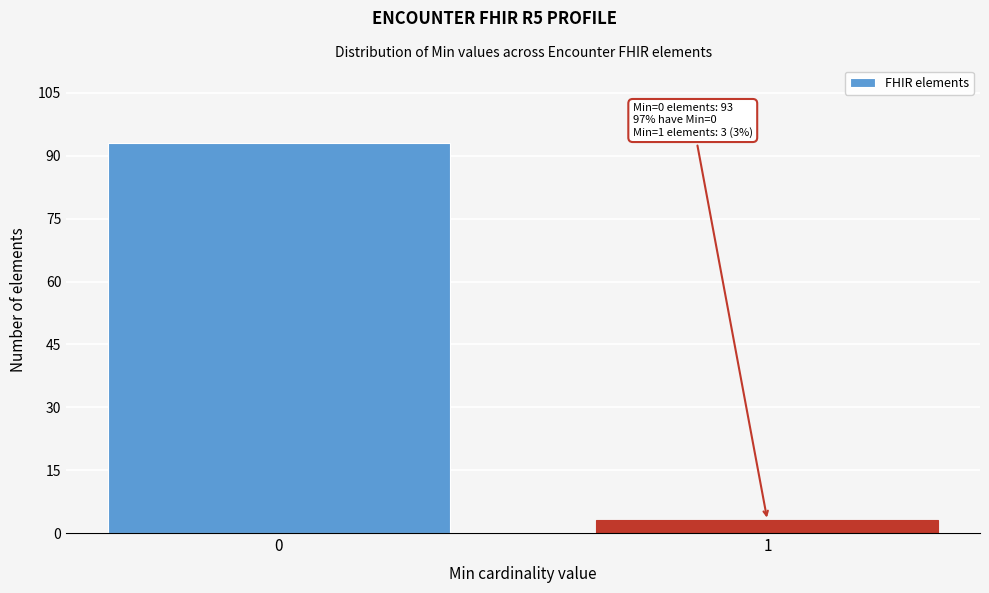

Reading left to right, transcribe all the data shown in this chart.

0=93	1=3